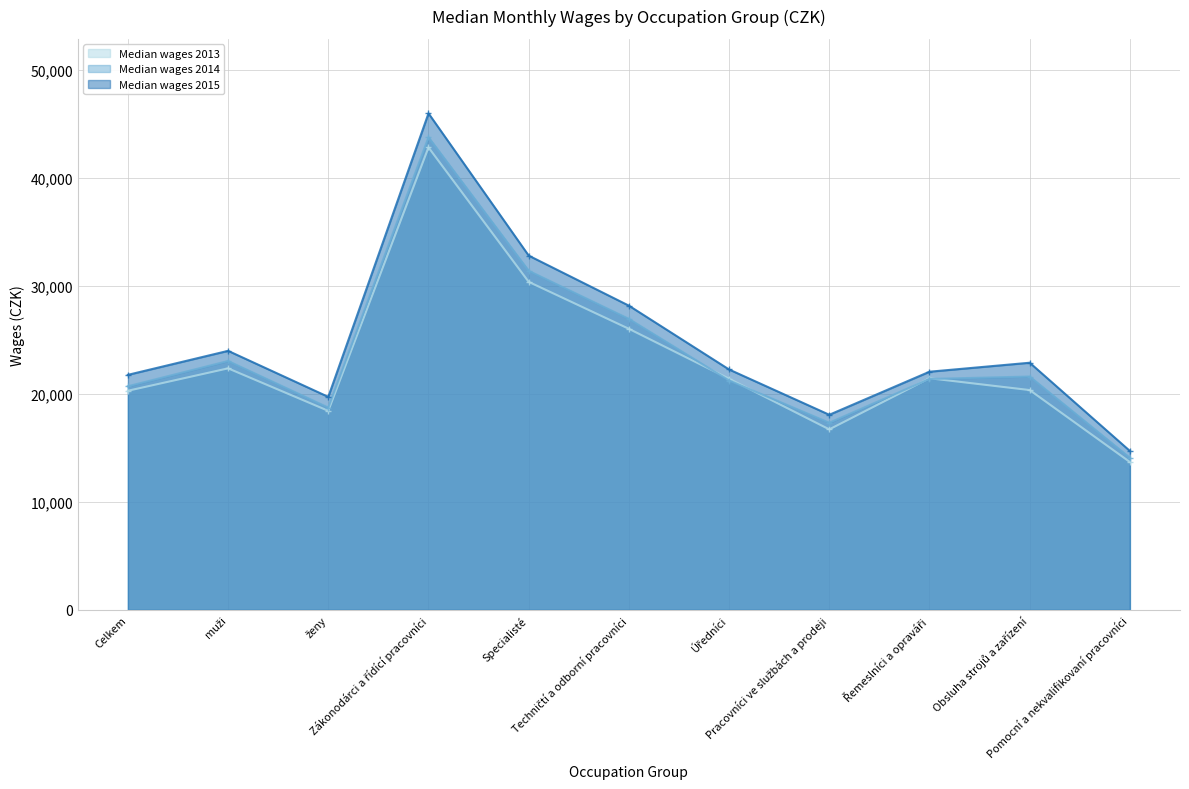

At which category does Median wages 2013 reach its first local valley?

ženy